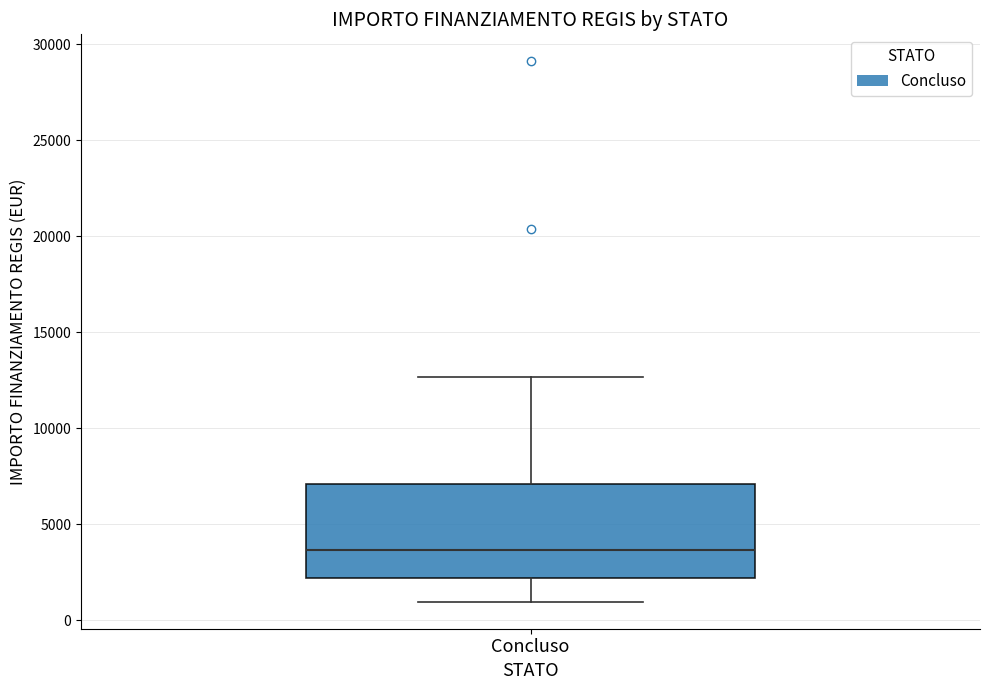

Where does the lower whisker of the box for Concluso end on the y-axis? The values are not printed on the chart, so give them approximately, as read against the axis.

1000